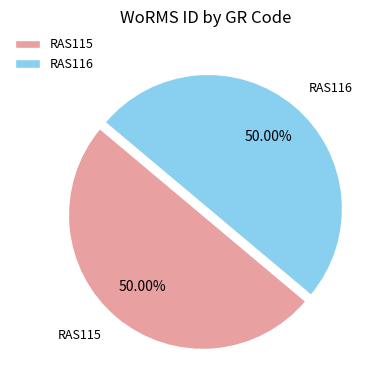

Combined, do RAS116 and RAS115 account for over 50%?

Yes